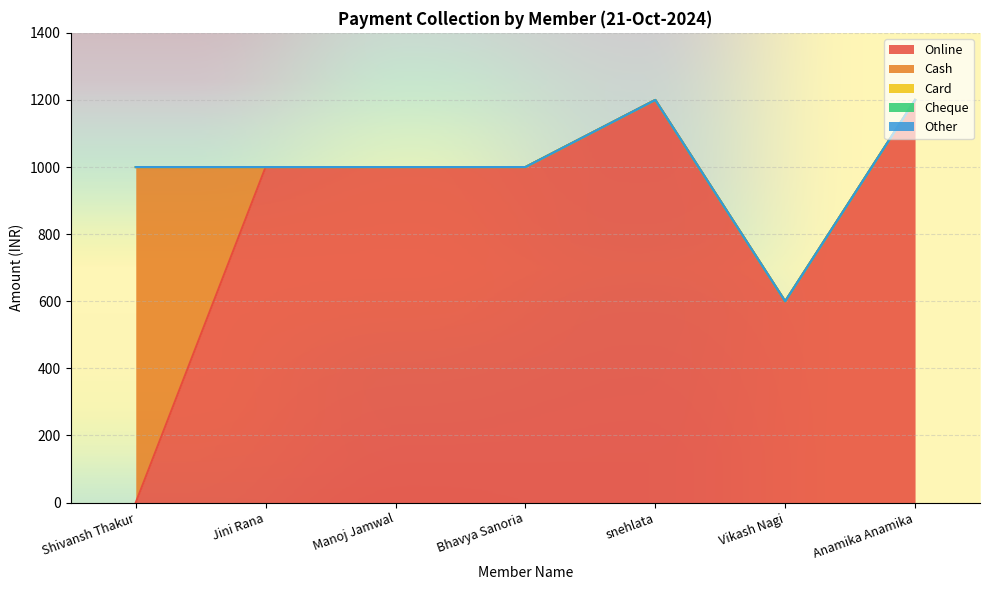

True or false: Card has more than 0 interior local peaks.

False